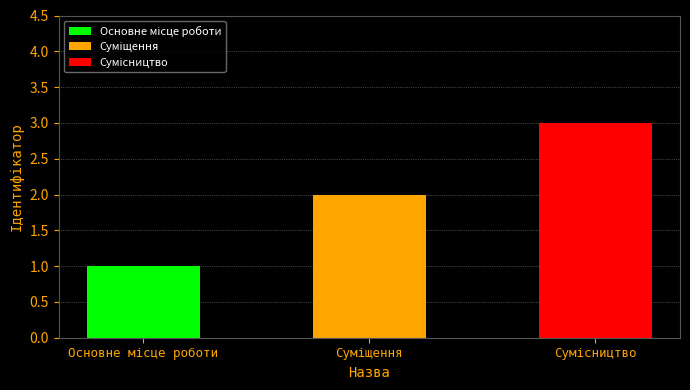

How many values are between 1 and 3?

3